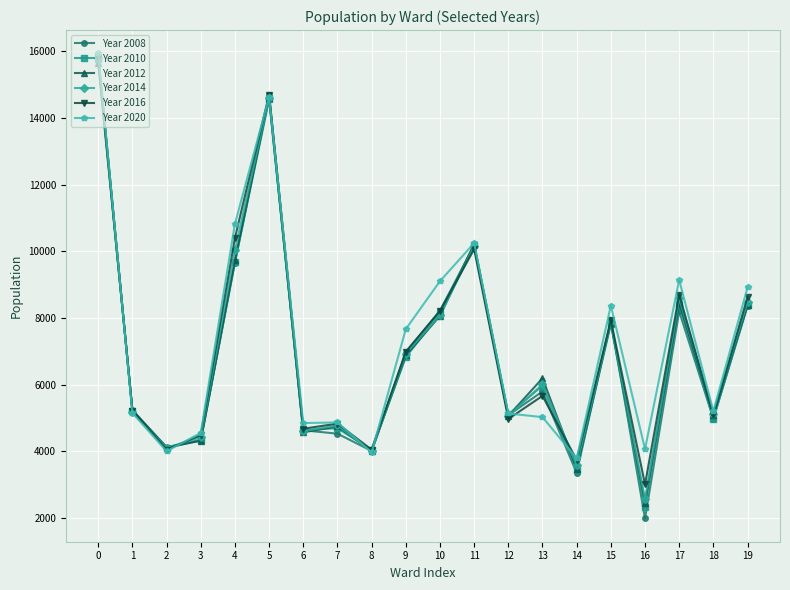

True or false: Year 2016 has a value of 7294 at 1.

False